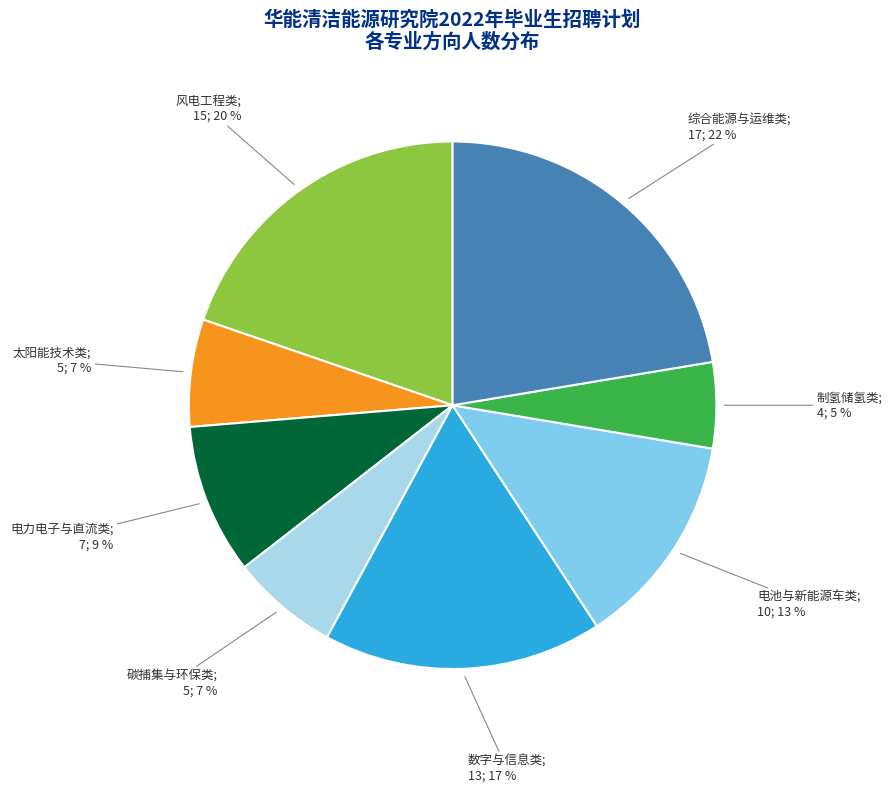

Is there any slice that represents more than half of the pie?

No